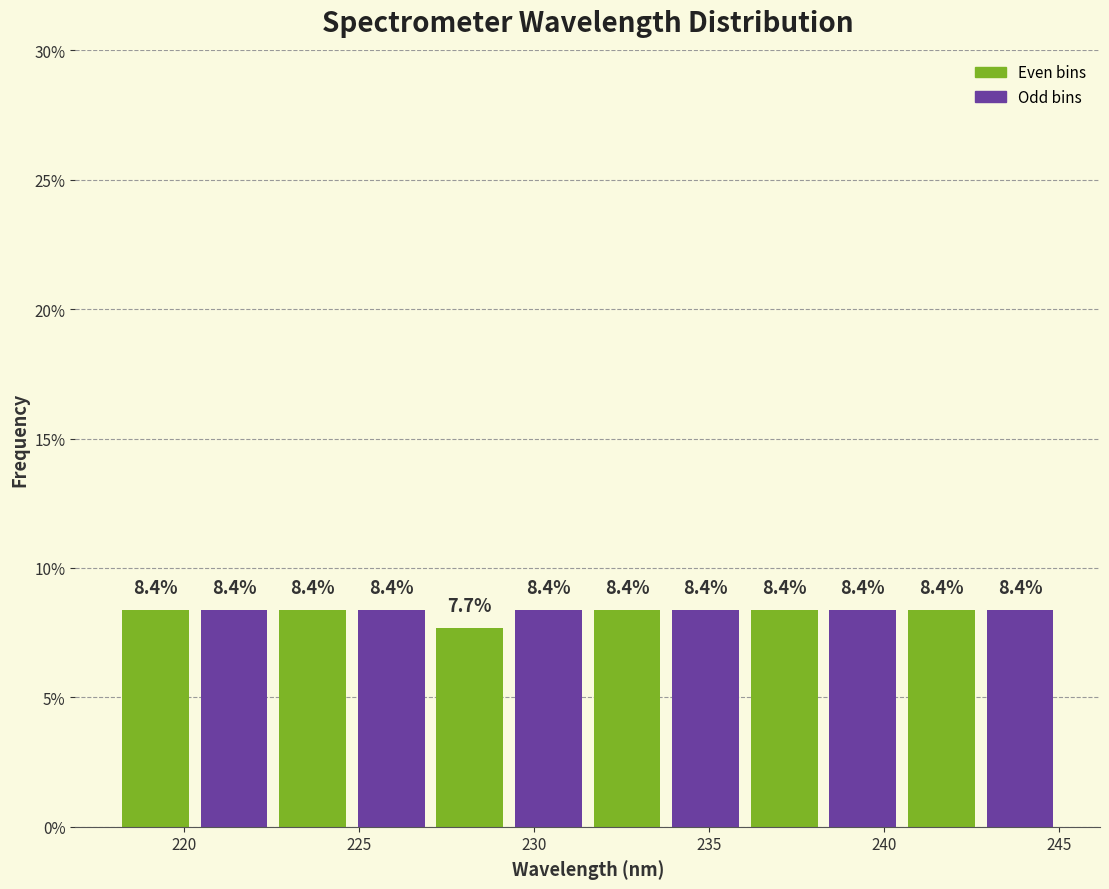

How tall is the bar that spans 222.5 to 225.0 on the x-axis? The bar edges are not printed on the chart, so give them approximately, as read against the axis.

8.4